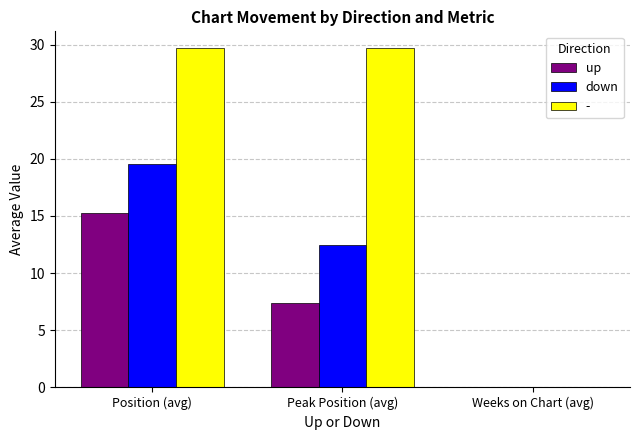

Reading left to right, extract all data points from this chart.

up: Position (avg)=15.2	Peak Position (avg)=7.4	Weeks on Chart (avg)=0.0
down: Position (avg)=19.6	Peak Position (avg)=12.5	Weeks on Chart (avg)=0.0
-: Position (avg)=29.7	Peak Position (avg)=29.7	Weeks on Chart (avg)=0.0